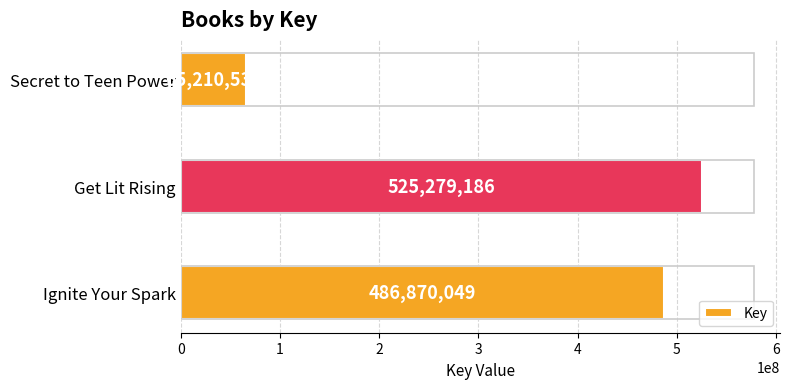

What is the average value?

359119924